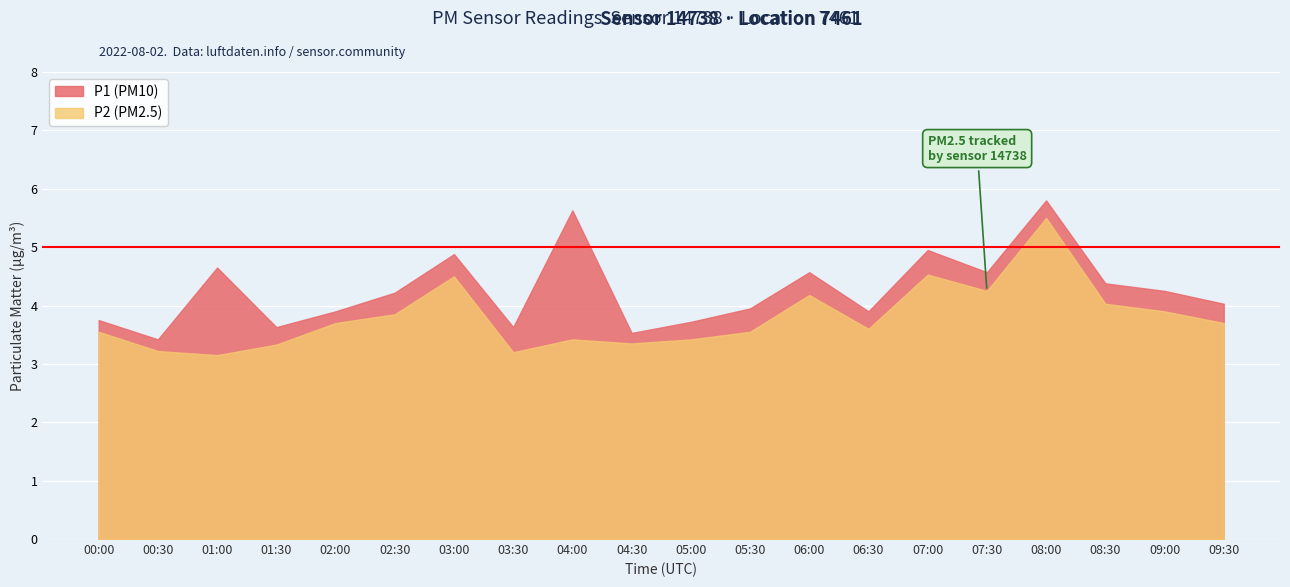

True or false: P1 and P2 intersect in this chart.

False